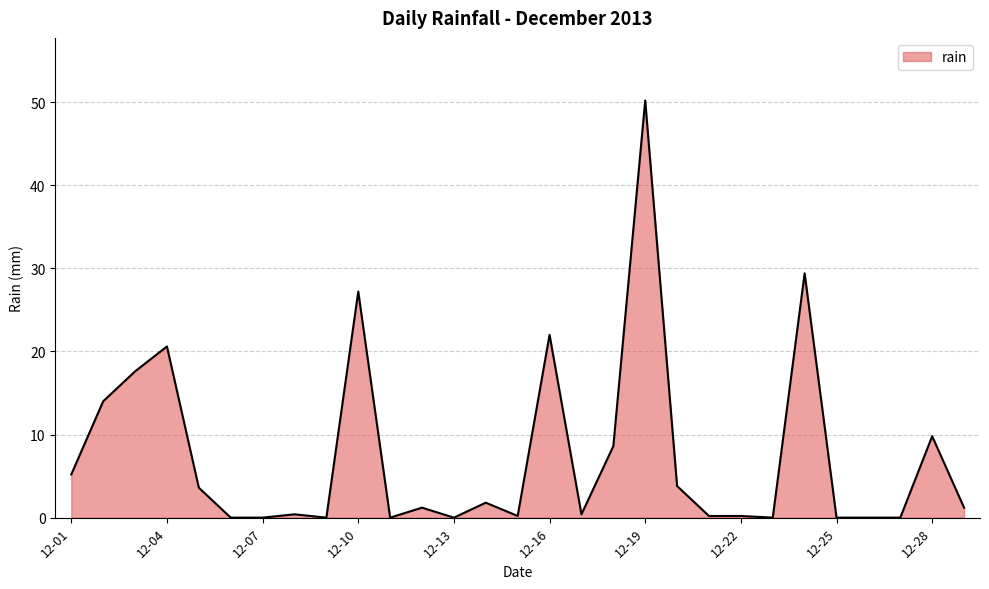

What is the greatest value displayed?

50.2